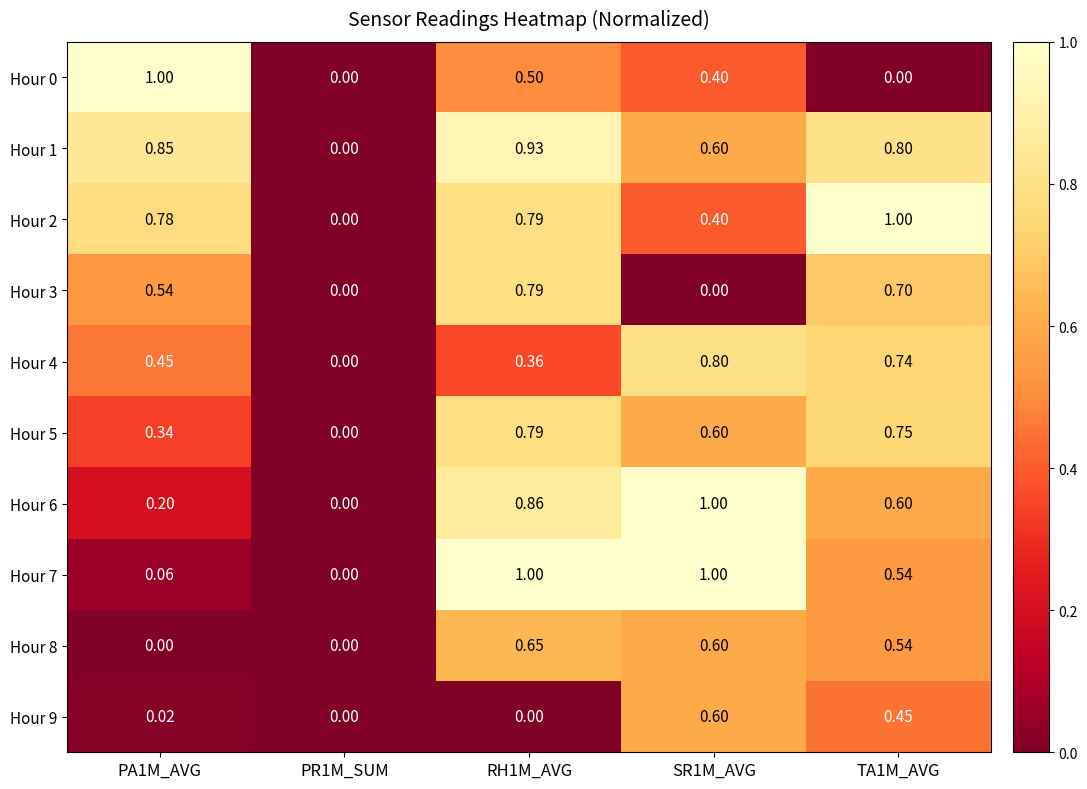

Is the value of Hour 7 at PA1M_AVG greater than the value of Hour 5 at RH1M_AVG?

No